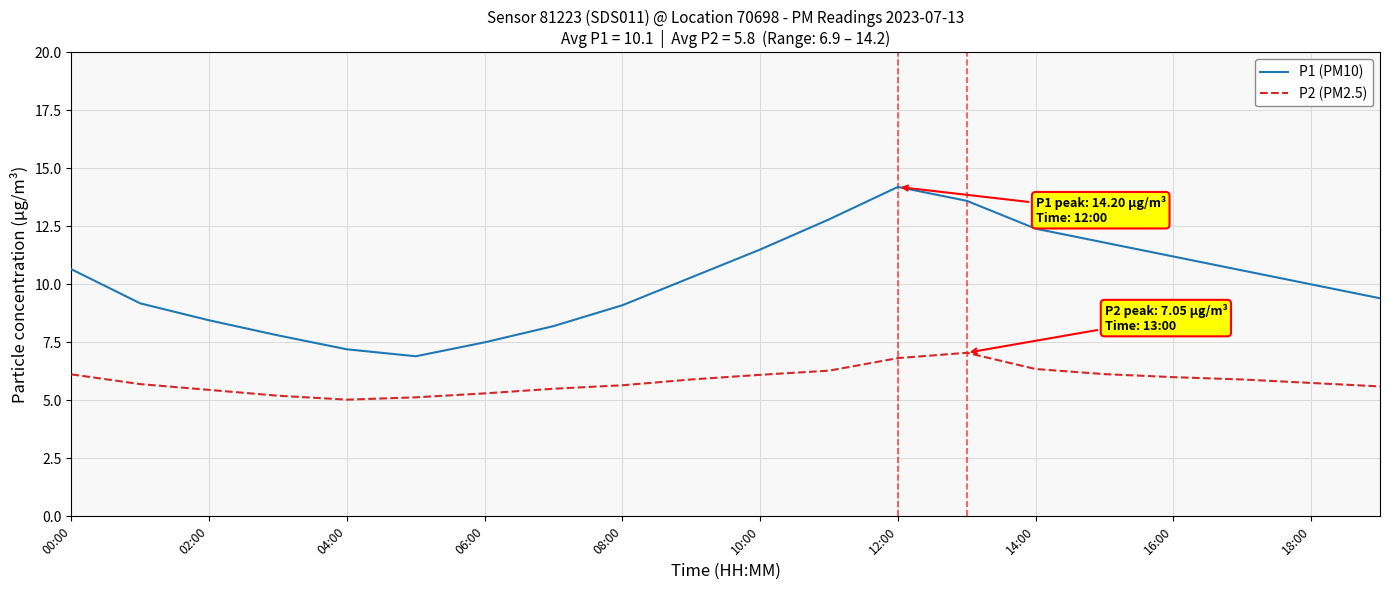

Which series has the largest total across all categories?

P1 (PM10)